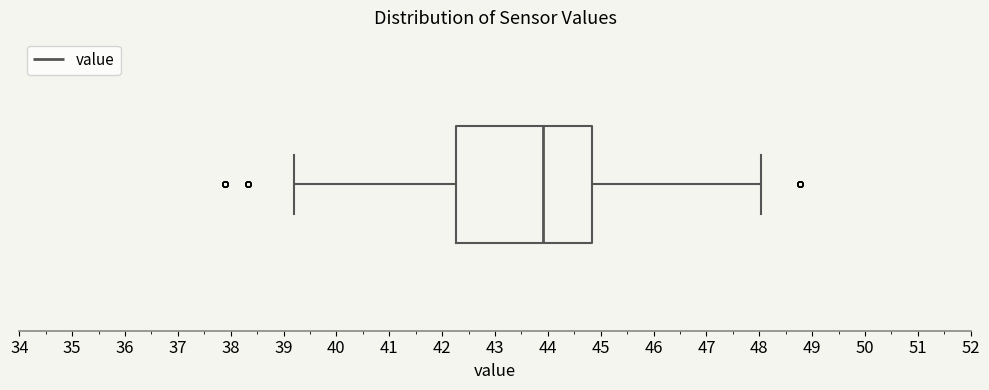

Where does the left whisker of the box end on the x-axis? The values are not printed on the chart, so give them approximately, as read against the axis.

39.2